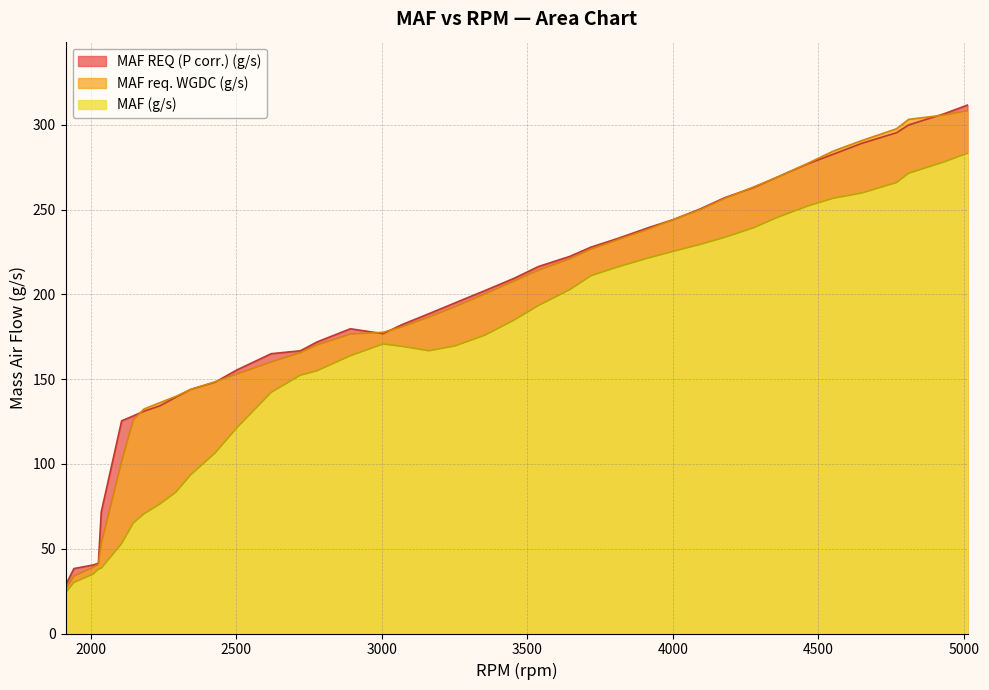

What is the smallest value displayed?

24.1